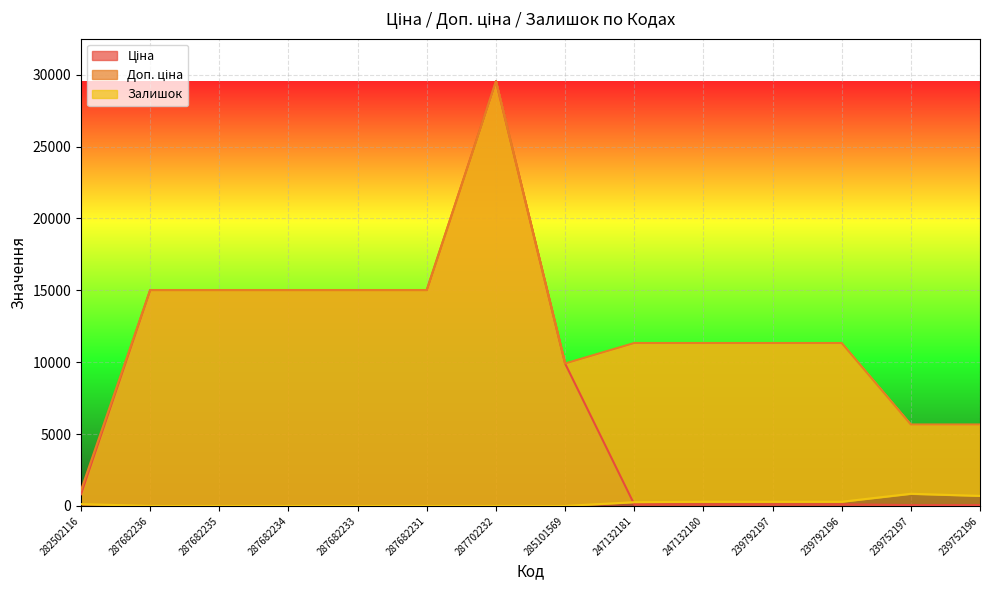

How many categories are shown in the chart?

14